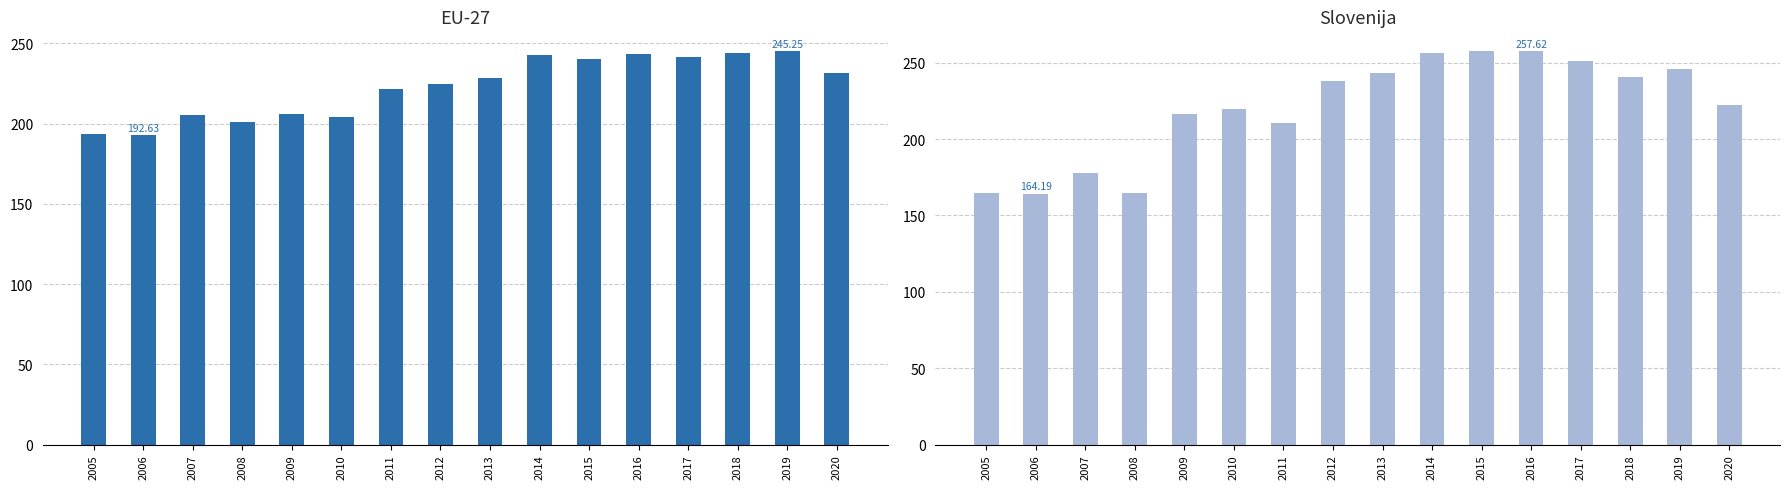

At which label does Slovenija reach its peak?

2016